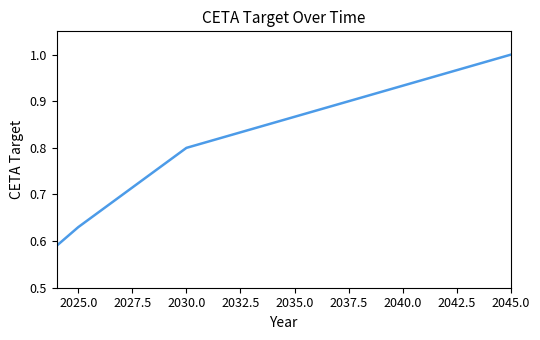

What is the difference between the maximum and minimum values?

0.4